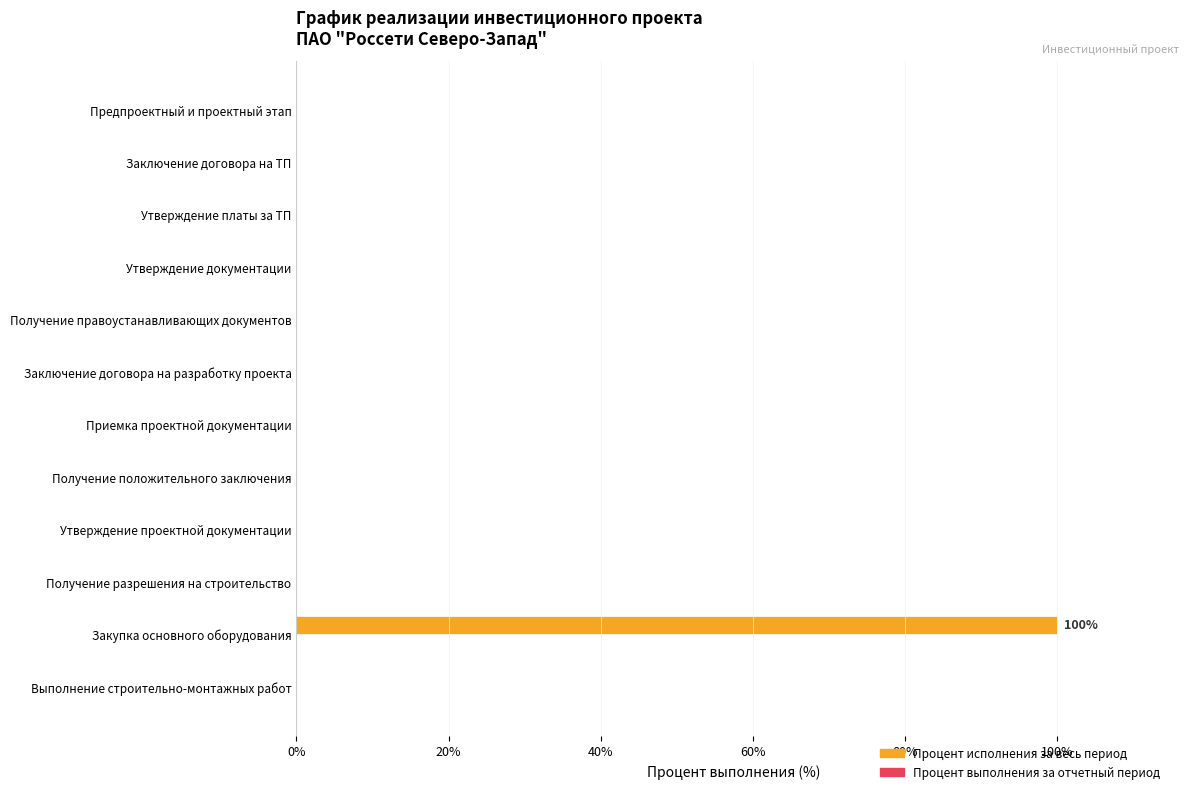

Which category has the highest value across all series?

Закупка основного оборудования